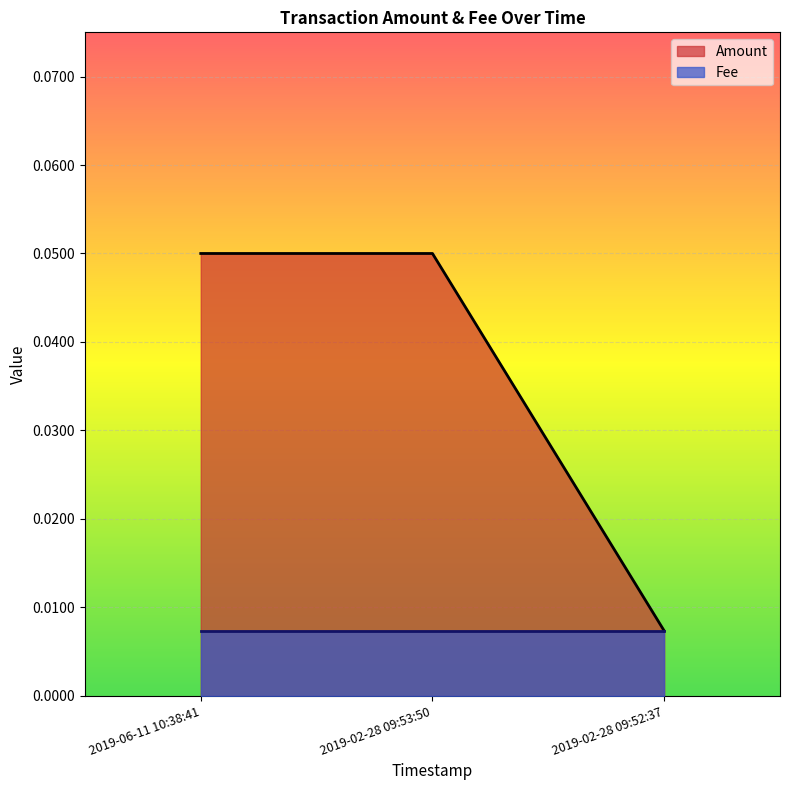

How many series are shown in this chart?

2